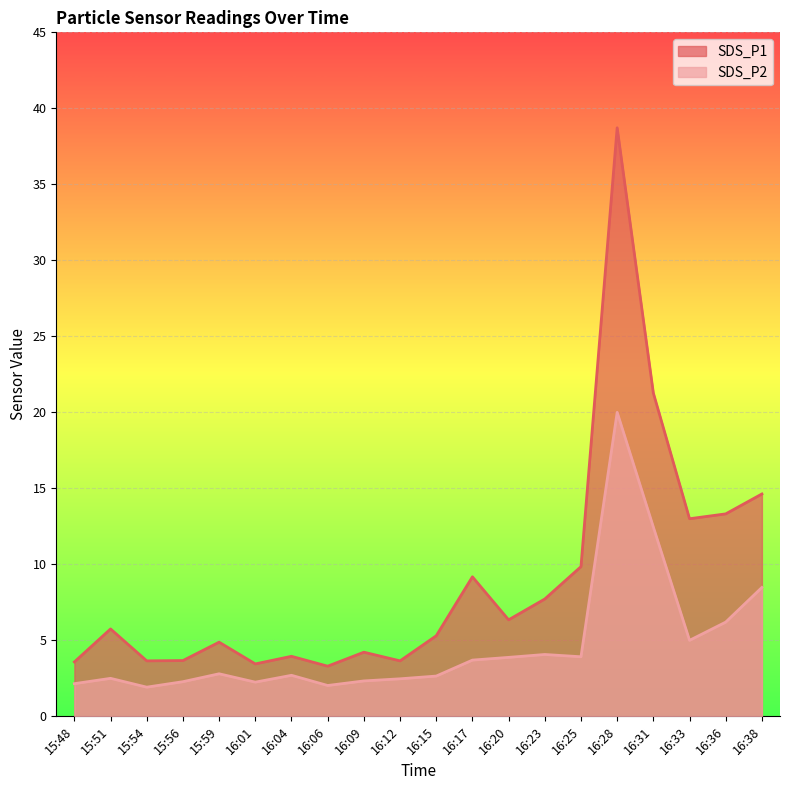

How many values in the SDS_P2 series exceed 2?

19